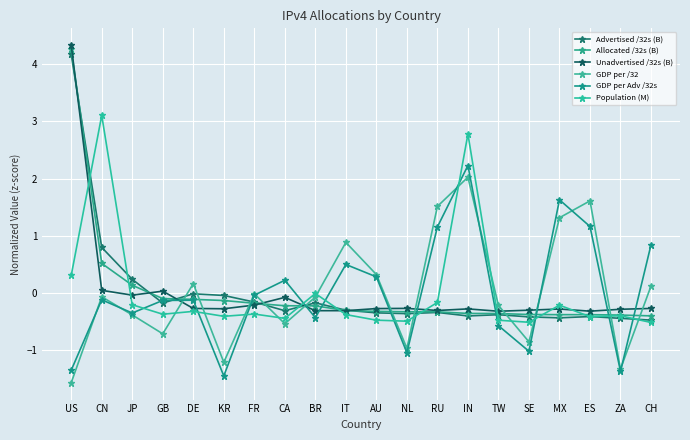

Does the chart display data point markers on the line(s)?

Yes